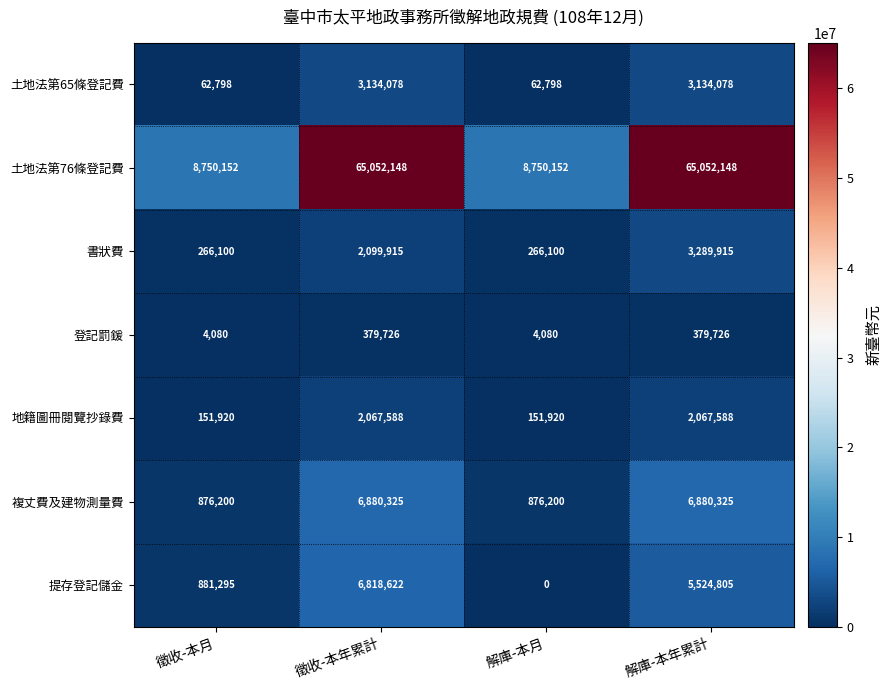

The 土地法第76條登記費 series shows 3908601 at 徵收-本月. True or false?

False